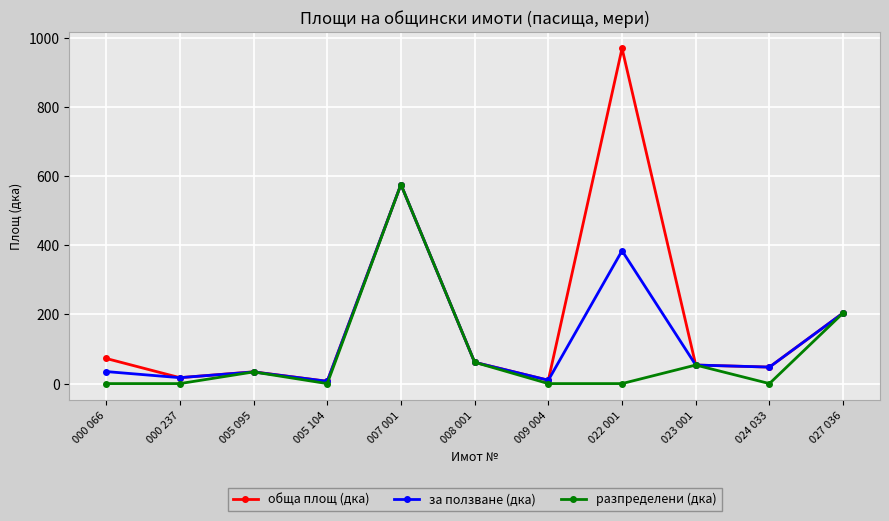

What is the label of the 8th point from the right?

005 104